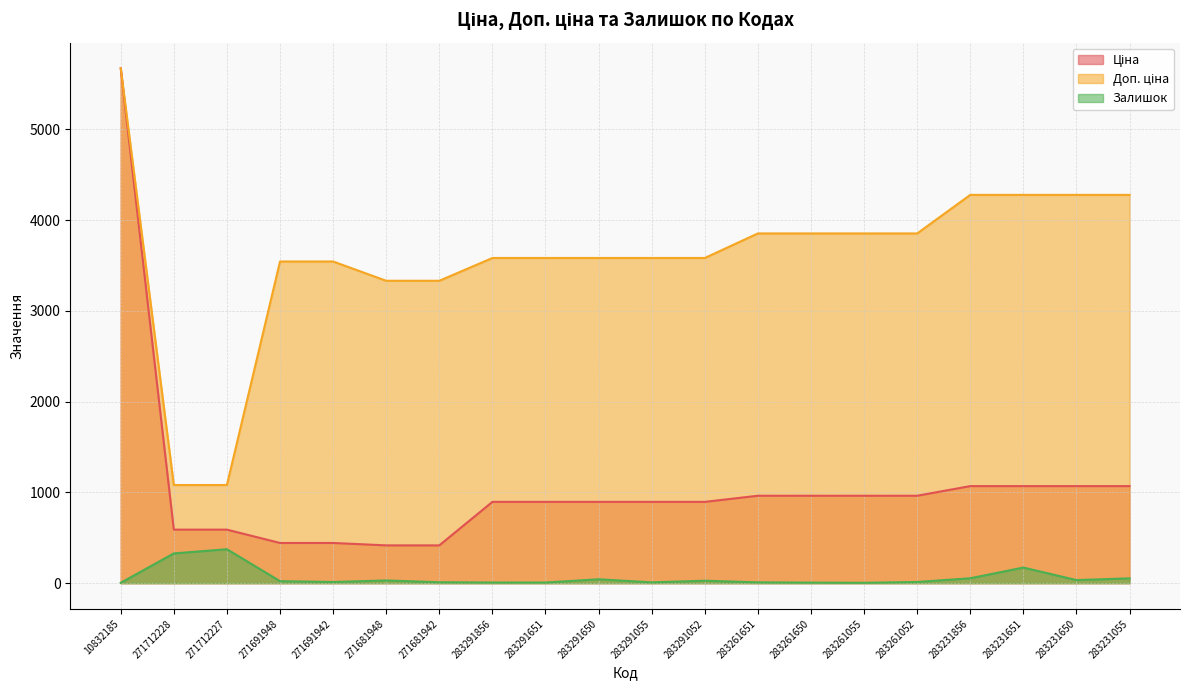

What is the sum of all Залишок values?

1219.0